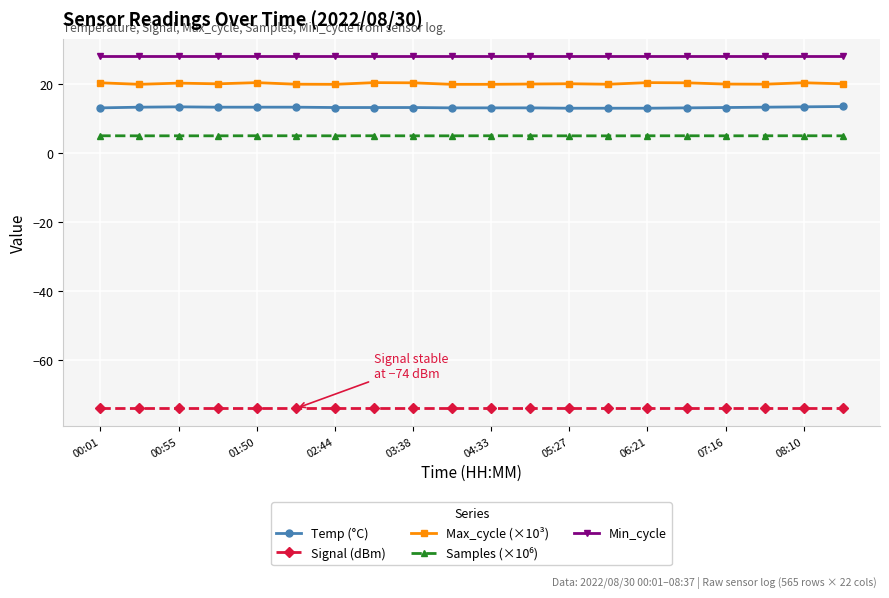

True or false: Max_cycle (×10³) has more than 1 points higher than both neighbors.

True